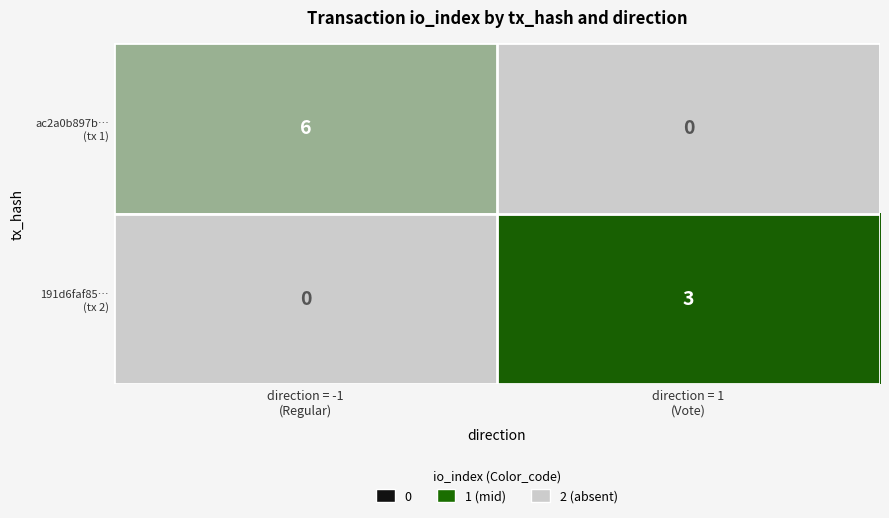

What is the greatest value displayed?

6